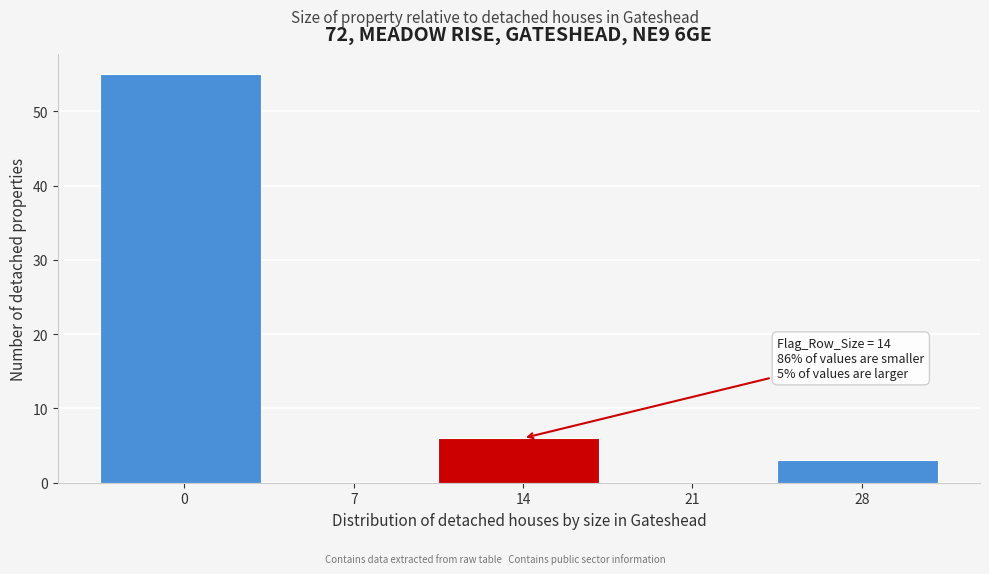

Reading left to right, what are all the values shown in this chart?

0=55	7=0	14=6	21=0	28=3